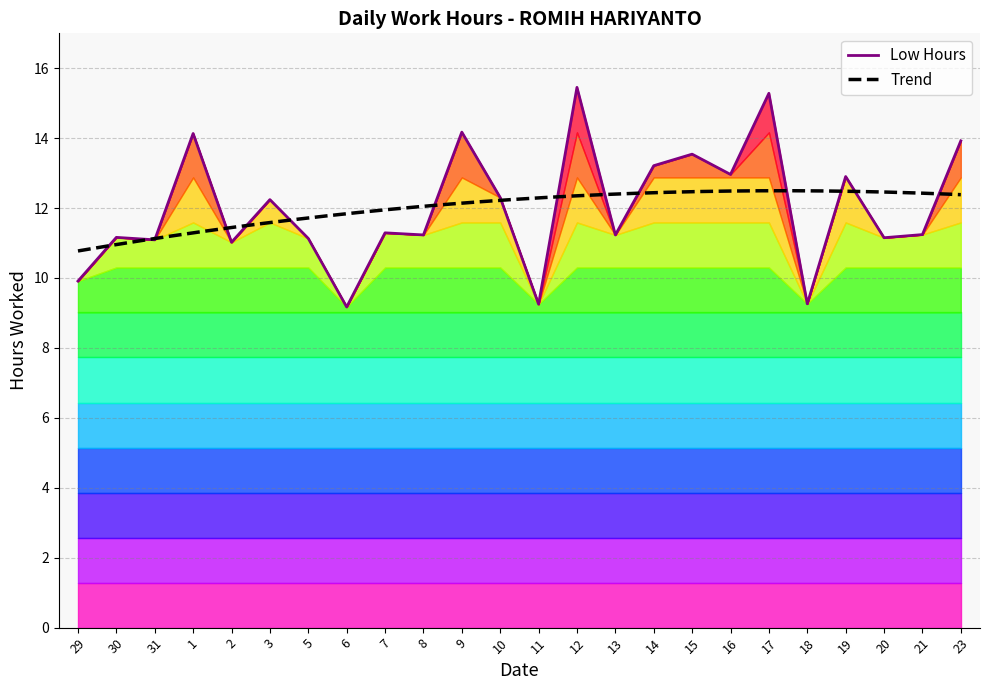

What is the label of the 16th point from the left?

14